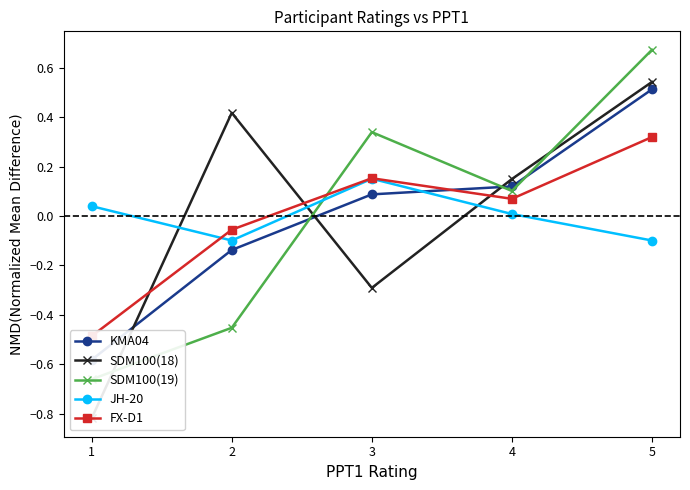

The SDM100(19) series shows -0.5 at 2. True or false?

True